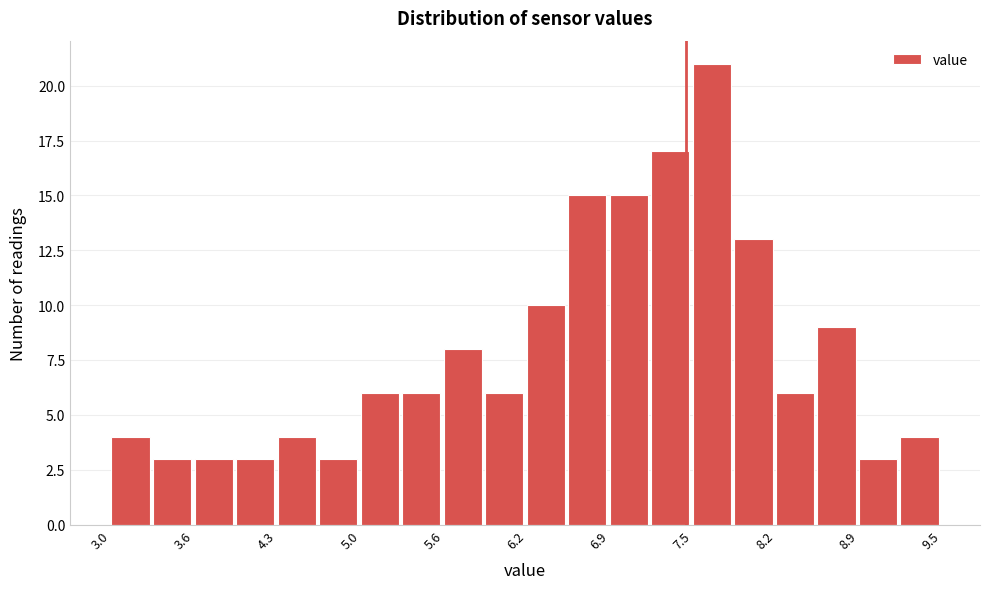

Around what value on the x-axis is the tallest bar? Give the approximate position of its centre, as read against the axis.

7.7